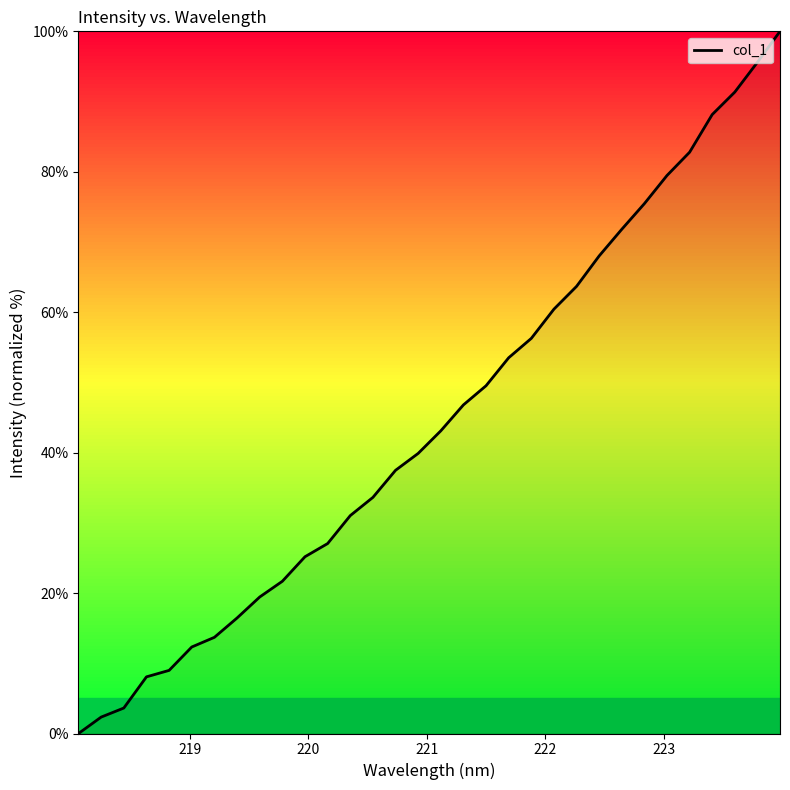

What is the maximum value shown in the chart?

100.0